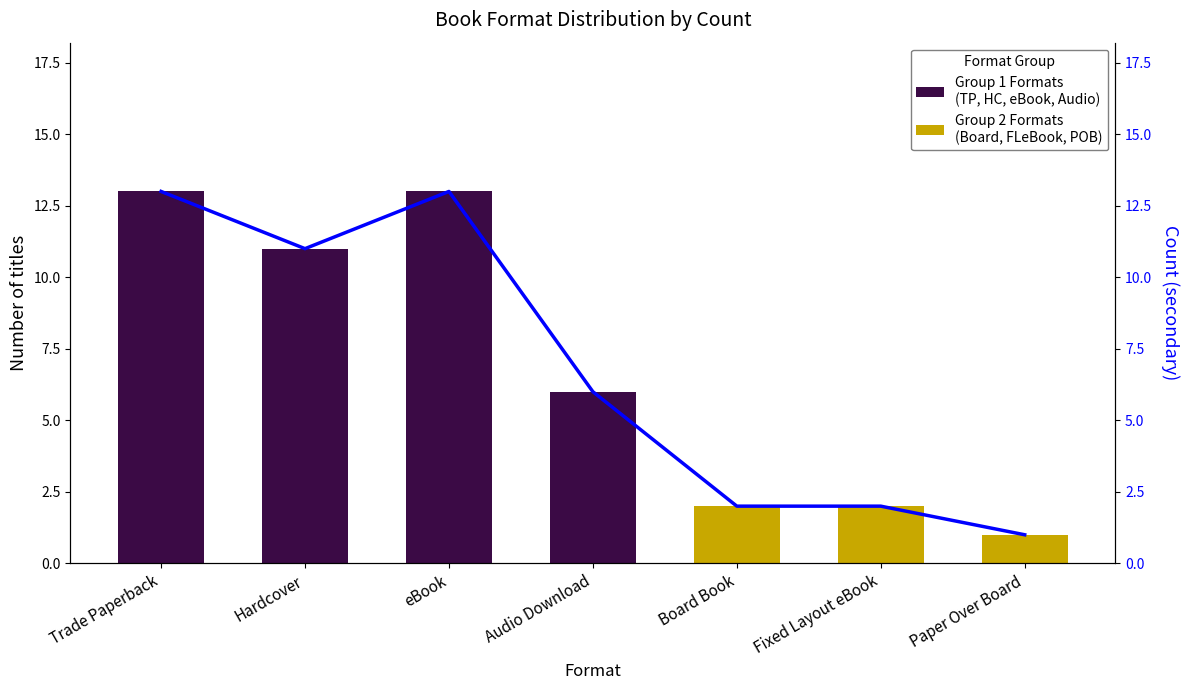

The value at Board Book is 2. True or false?

True